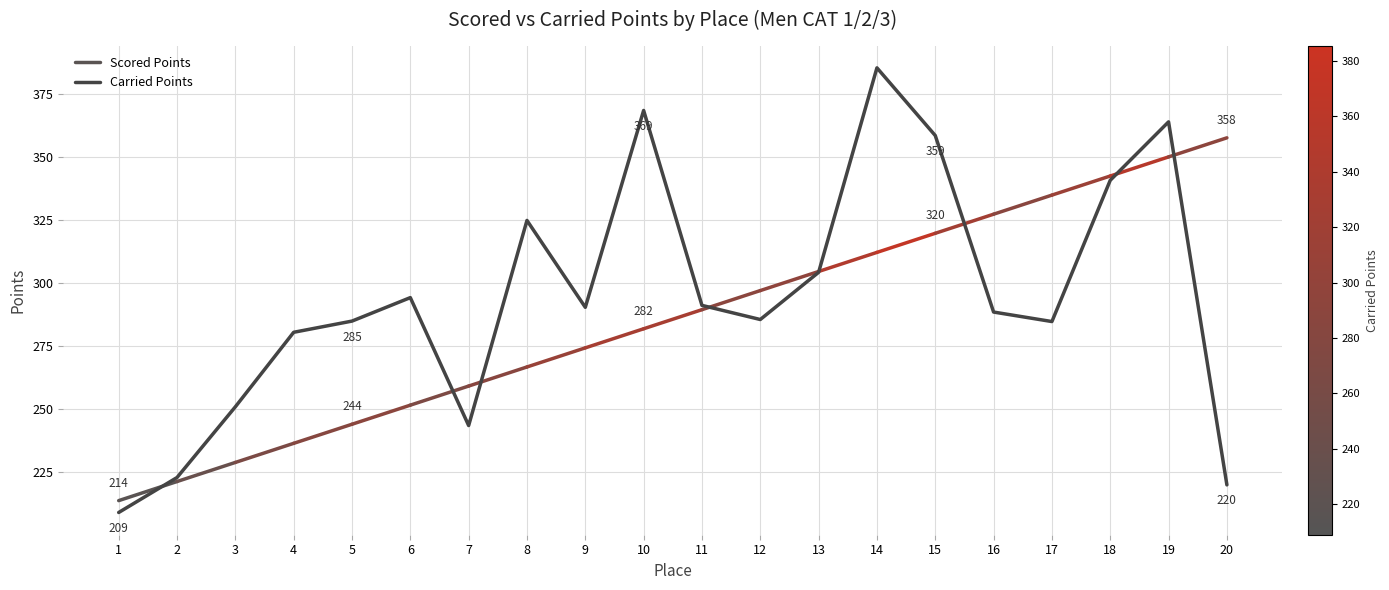

Between 1 and 9, which is larger?

9